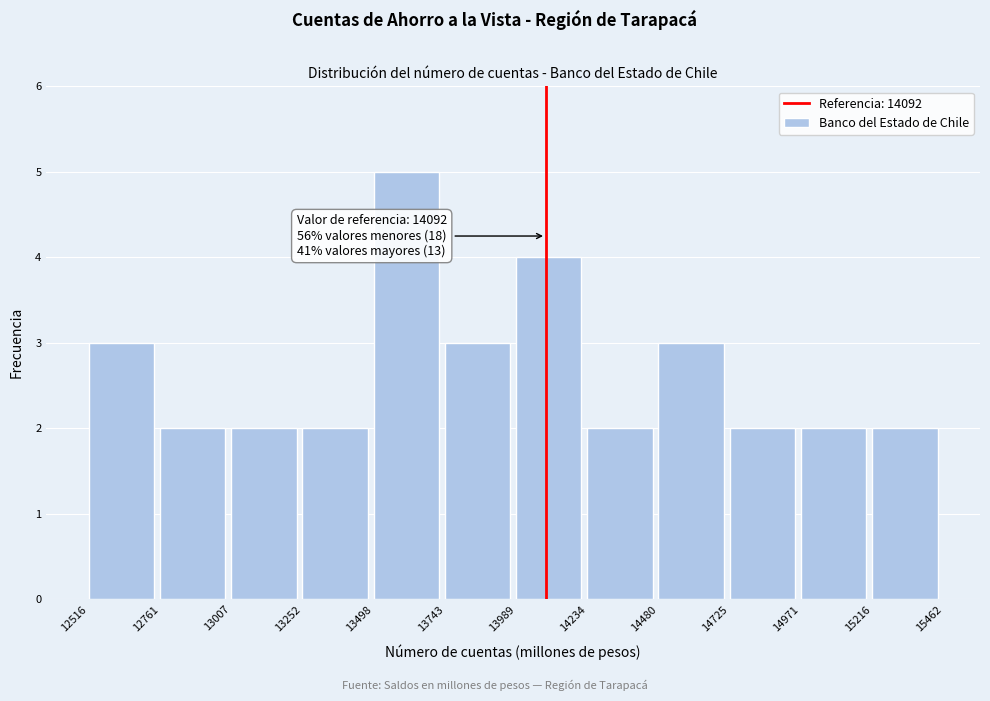

Over which range of the x-axis is the bar tallest?

13498 to 13743